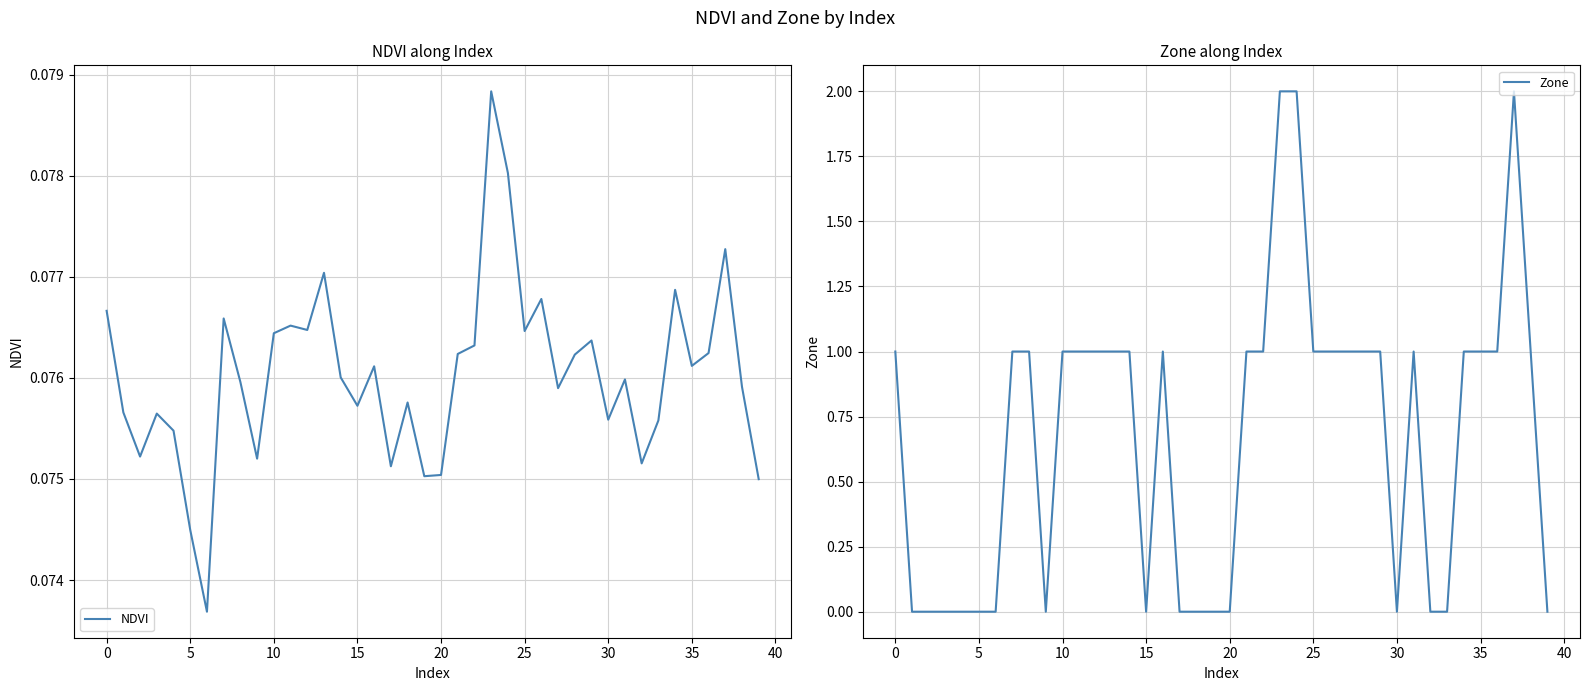

At which category is the sum across all series the highest?

23